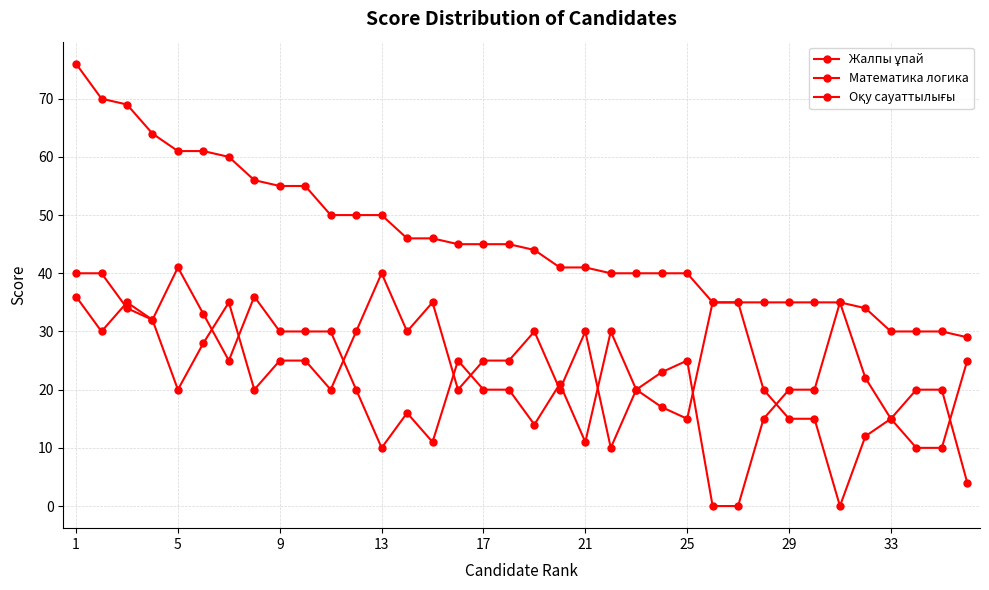

How many data points does each series have?

36